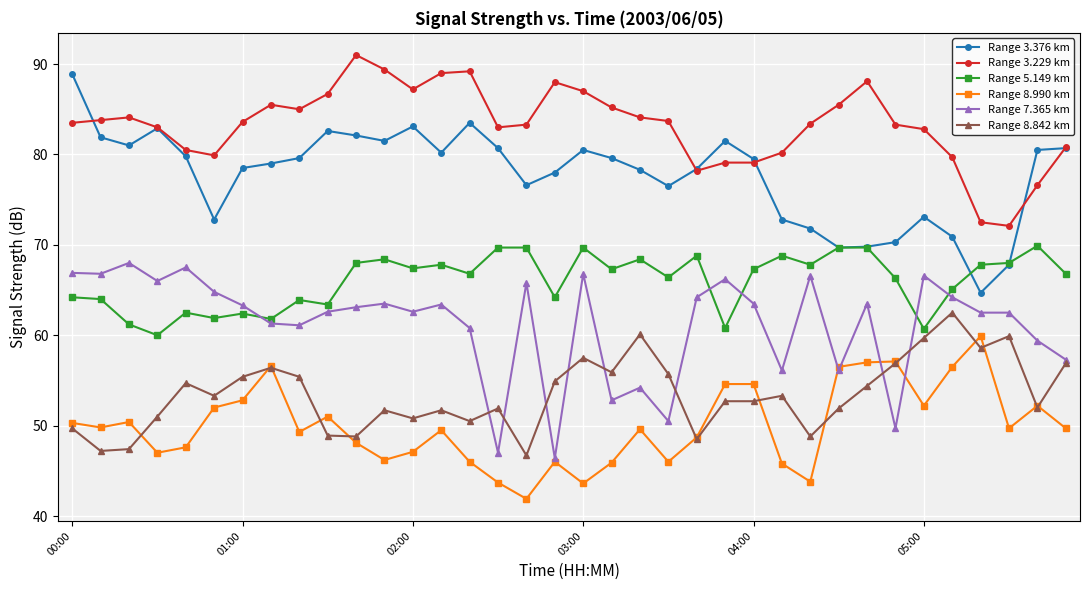

What is the minimum value shown in the chart?

41.9